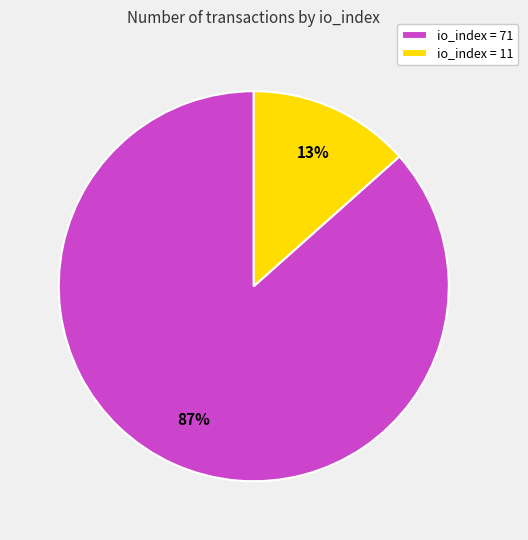

How many segments does this pie chart have?

2